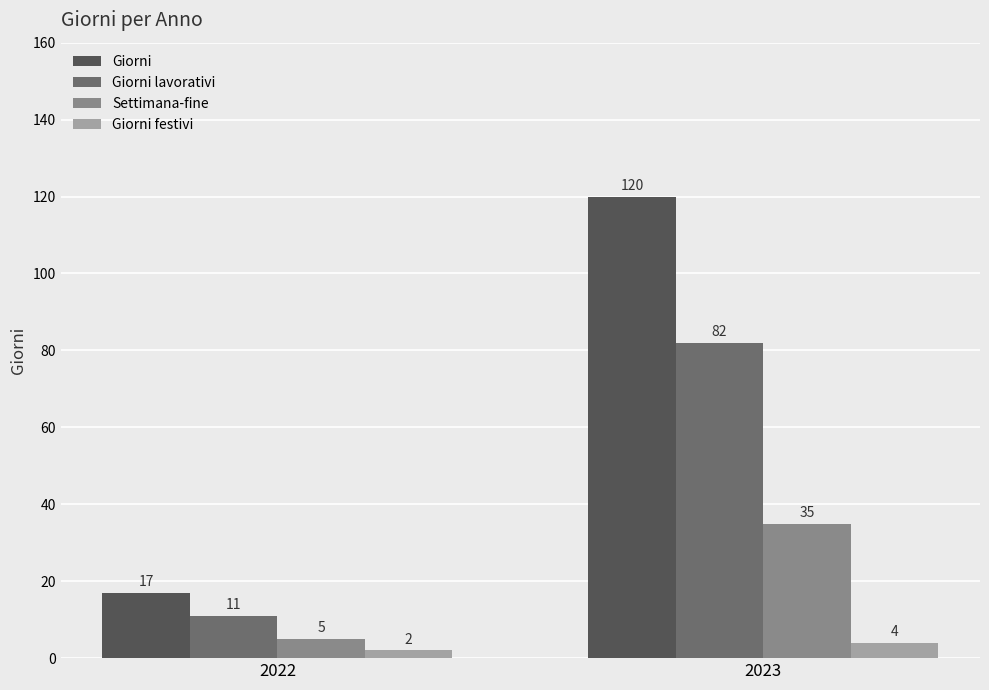

What is the total value across all series at 2022?

35